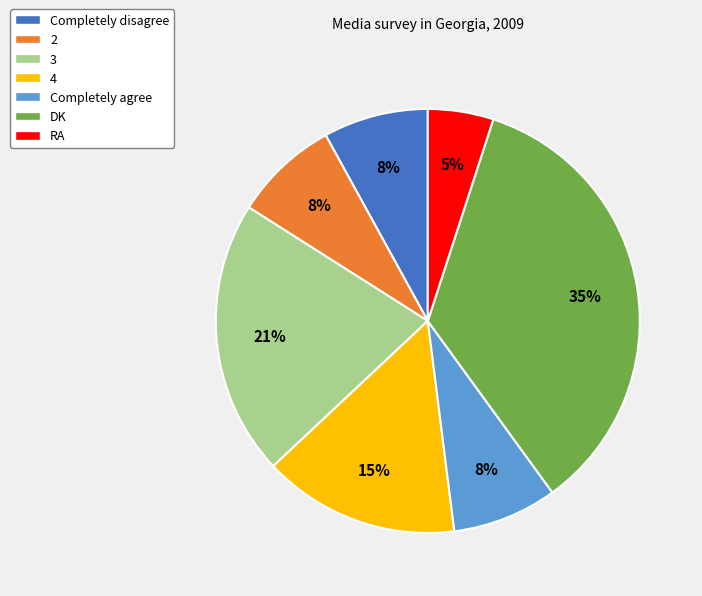

Count the number of slices in the pie.

7